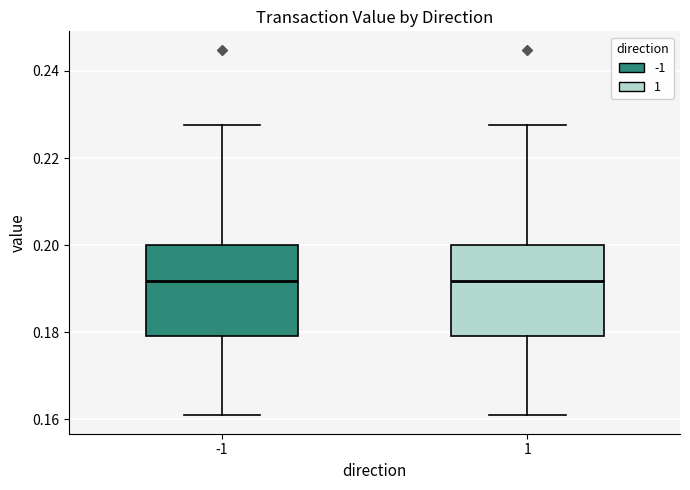

Reading left to right, transcribe this box plot: for each box, give where its median line is, the range the box spans, and where its two whiskers end, as read against the y-axis. The values are not printed on the chart, so give them approximately, as read against the axis.

-1: median 0.192, box 0.180 to 0.200, whiskers 0.160 to 0.228
1: median 0.192, box 0.180 to 0.200, whiskers 0.160 to 0.228